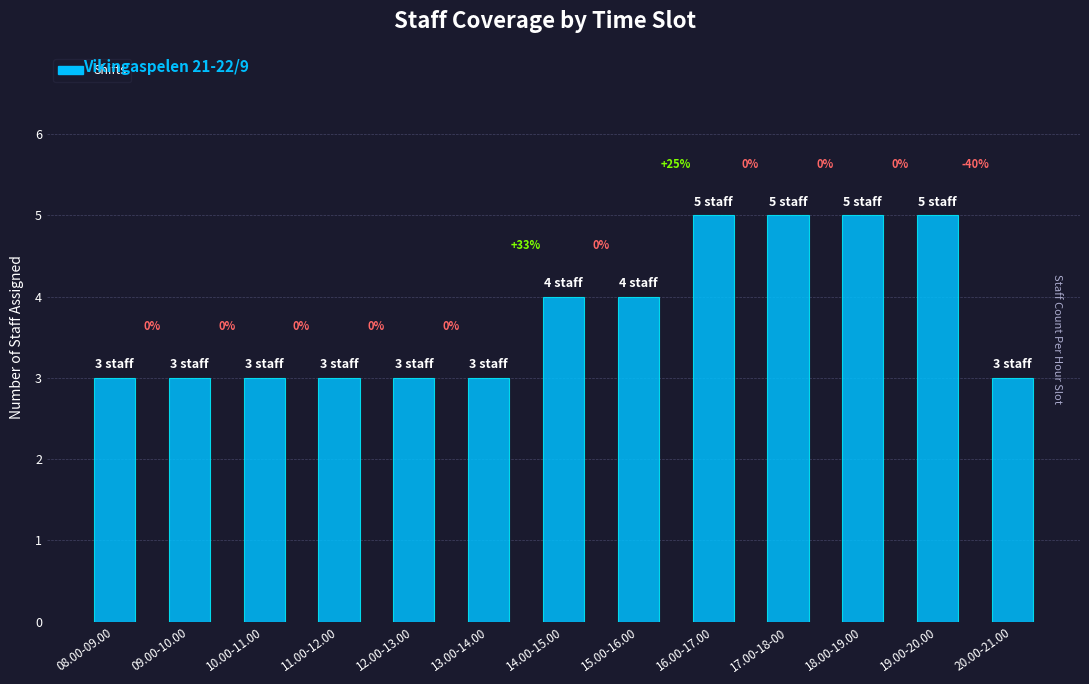

Rank the categories by value from highest to lowest.

16.00-17.00, 17.00-18-00, 18.00-19.00, 19.00-20.00, 14.00-15.00, 15.00-16.00, 08.00-09.00, 09.00-10.00, 10.00-11.00, 11.00-12.00, 12.00-13.00, 13.00-14.00, 20.00-21.00